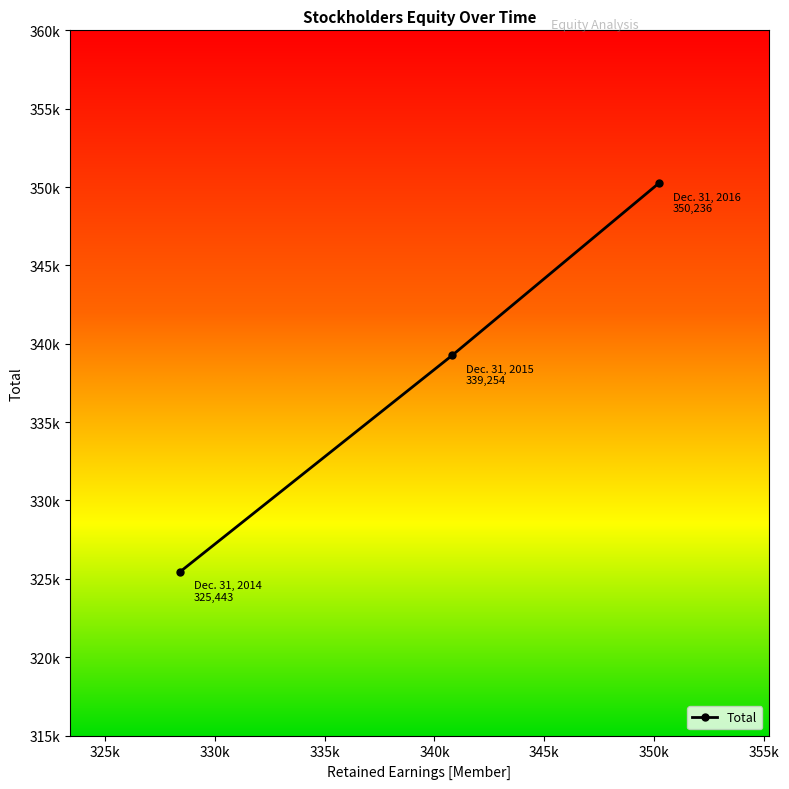

Reading left to right, transcribe all the data shown in this chart.

Dec. 31, 2014=325443	Dec. 31, 2015=339254	Dec. 31, 2016=350236